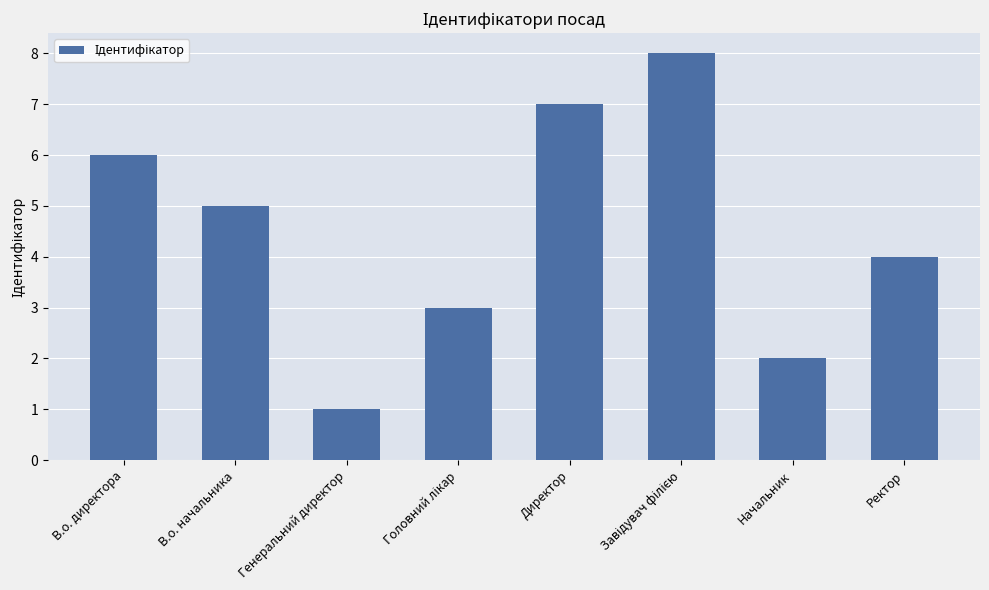

How many data points does each series have?

8